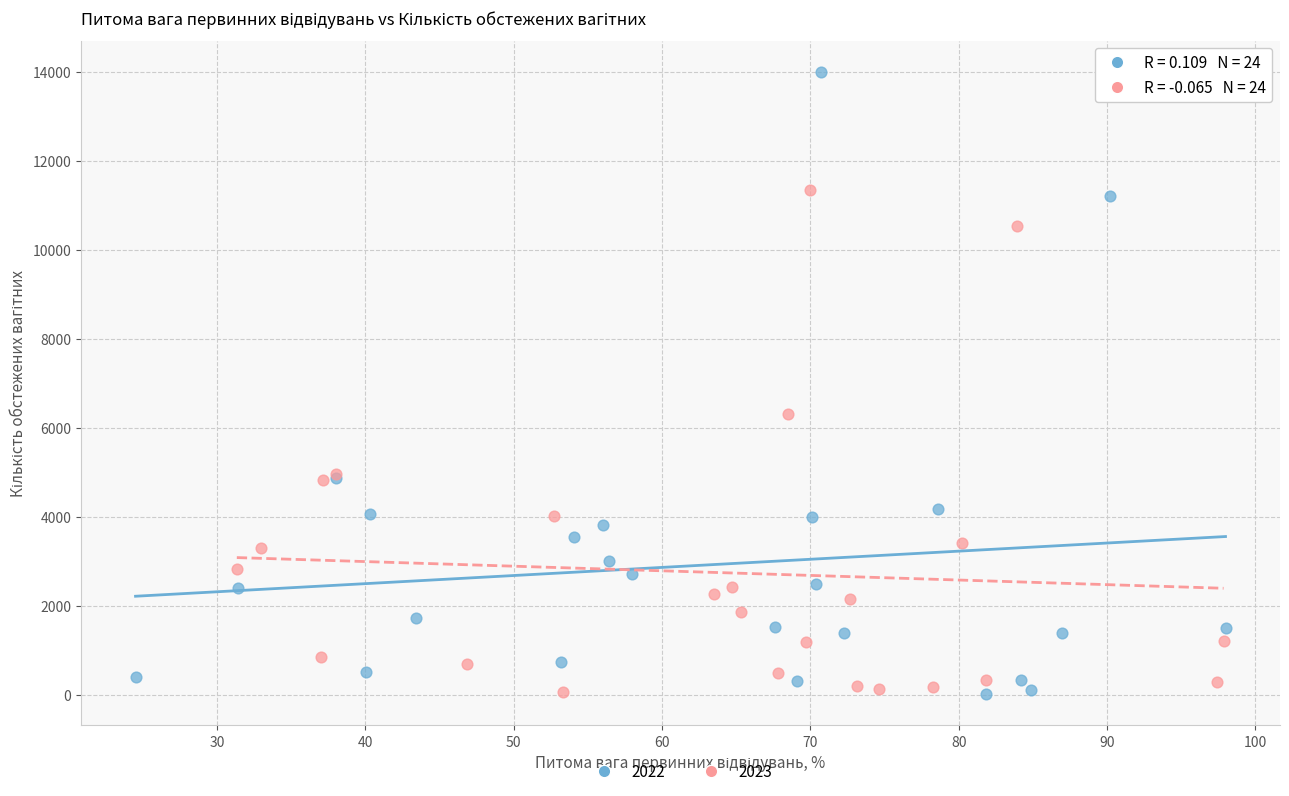

Which series reaches the maximum Y coordinate?

2022